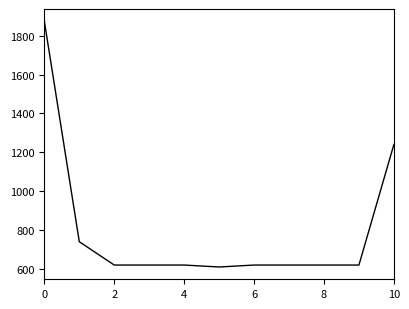

What is the difference between the maximum and minimum values?

1264